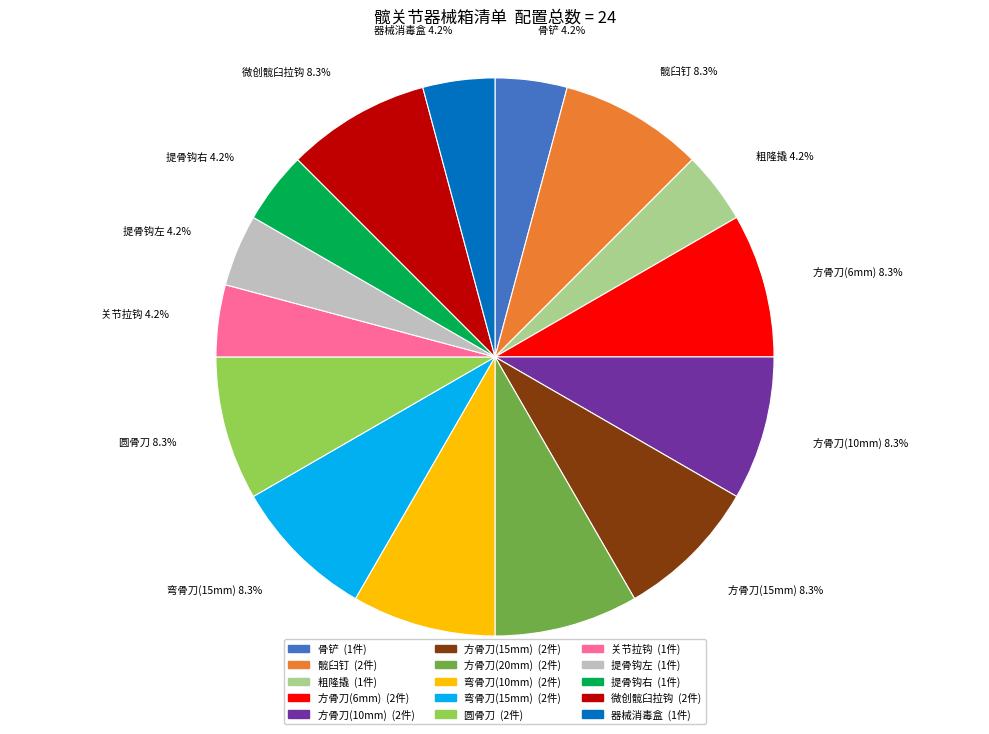

To the nearest percent, what portion does 方骨刀(20mm) represent?

8%